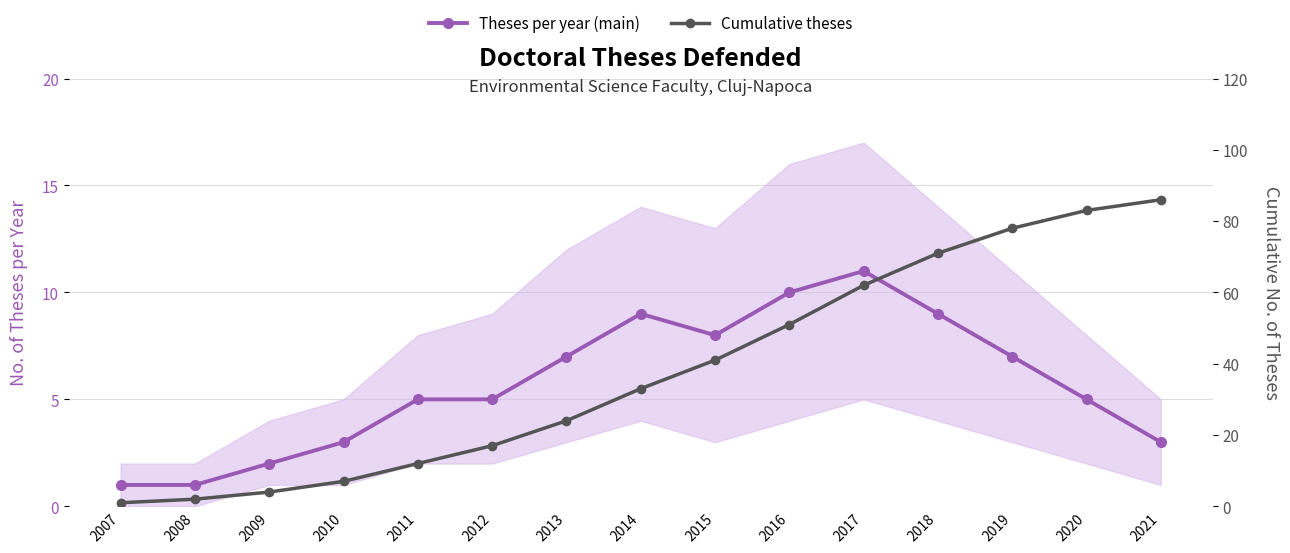

The Cumulative theses series shows 12 at 2011. True or false?

True